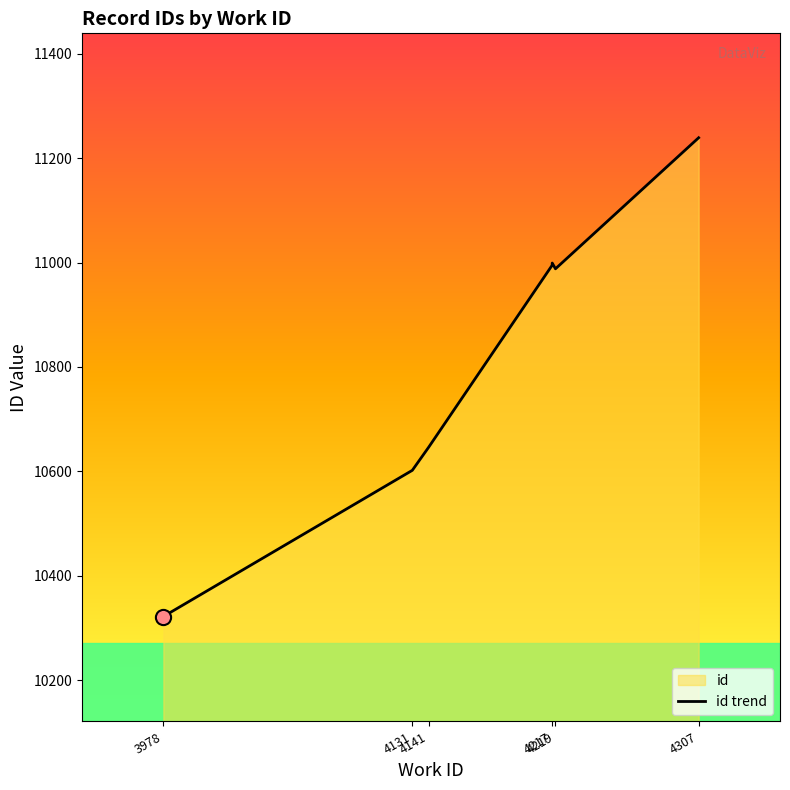

Approximately how many times larger is the value at 4141 compared to 3978?

1.0